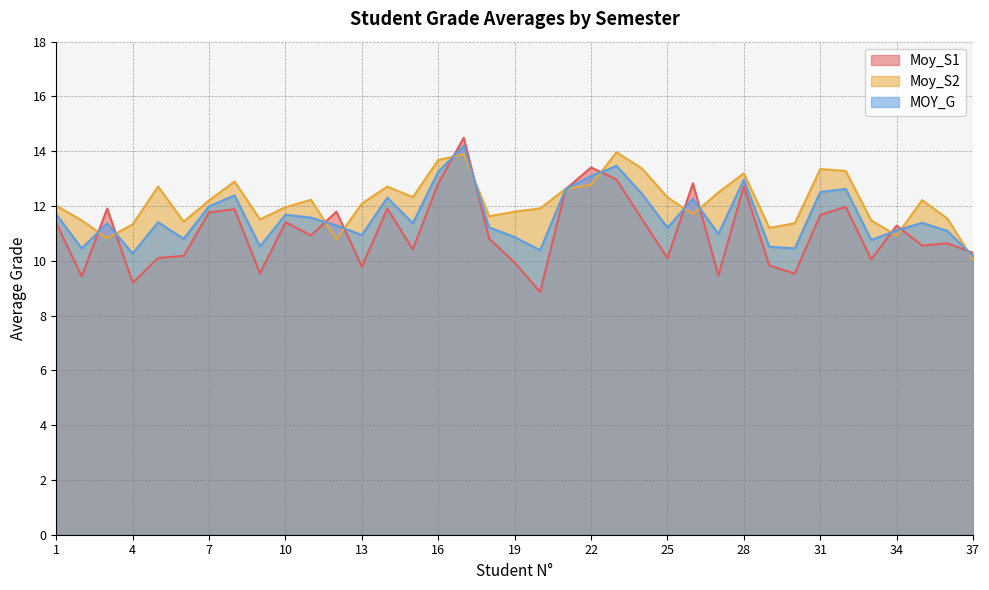

How many intersections are there between Moy_S1 and Moy_S2?

13